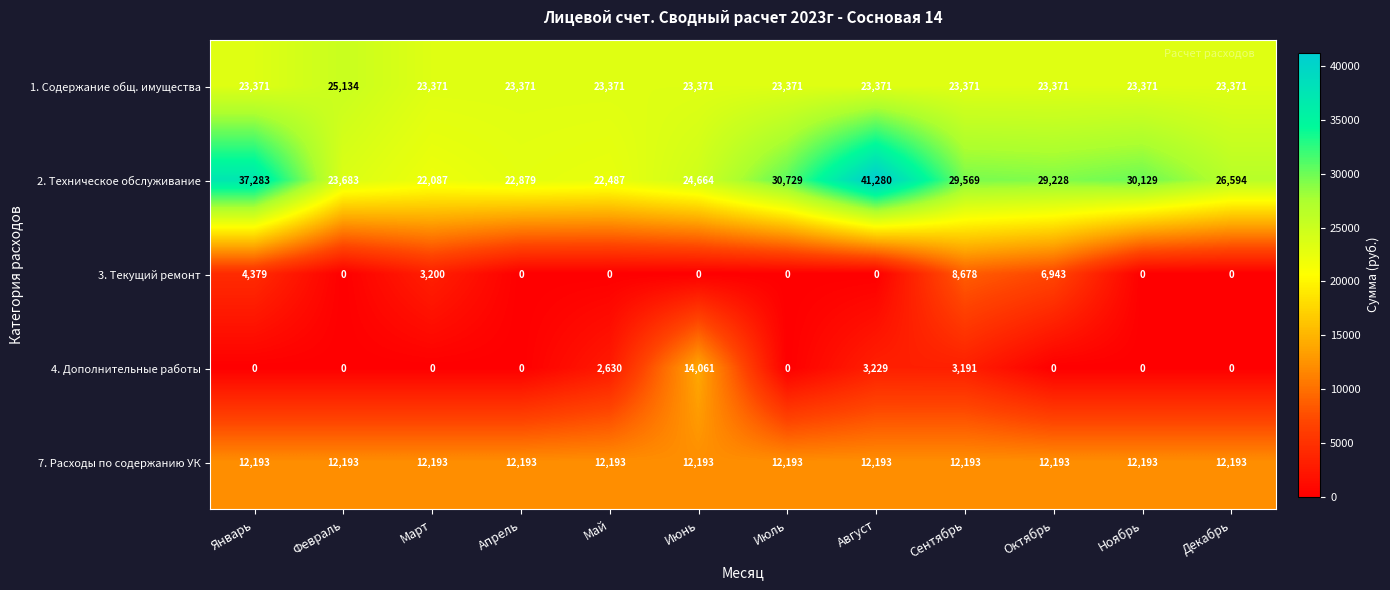

Between Январь and Апрель, which series saw the biggest shift?

2. Техническое обслуживание